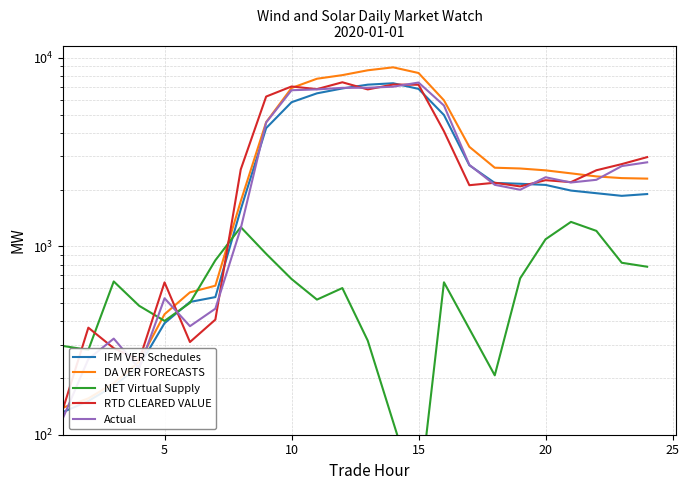

How many data points in DA VER FORECASTS are above 2529?

12